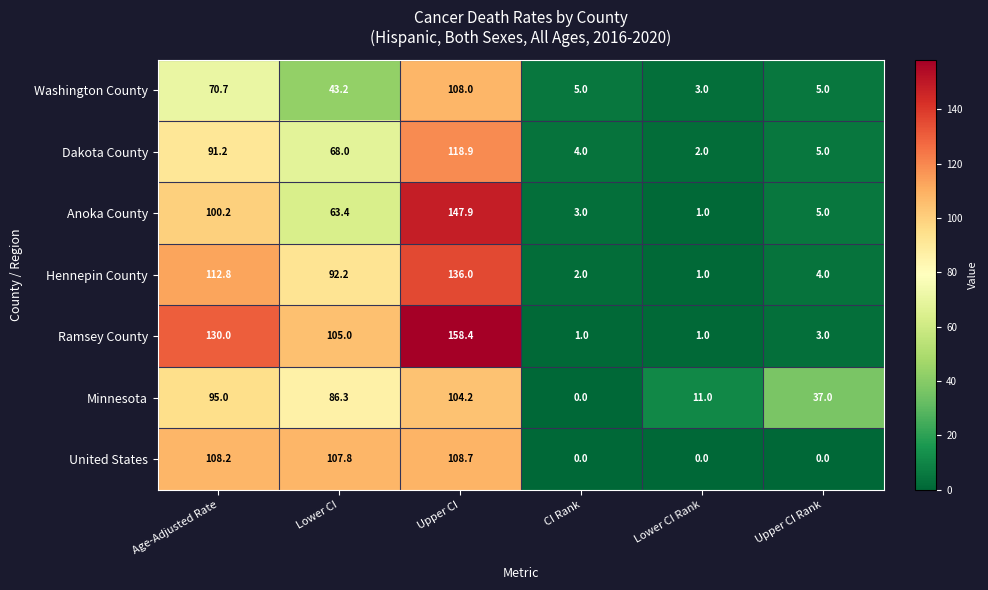

What is the difference between the second highest and second lowest values in the Anoka County series?

97.2